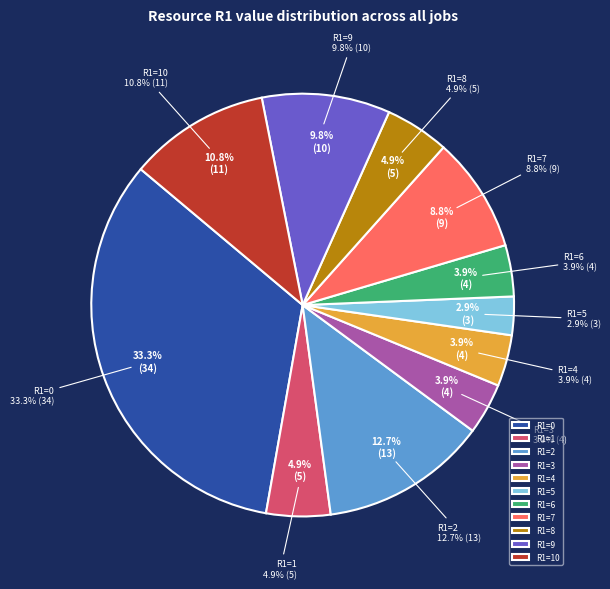

How many segments does this pie chart have?

11